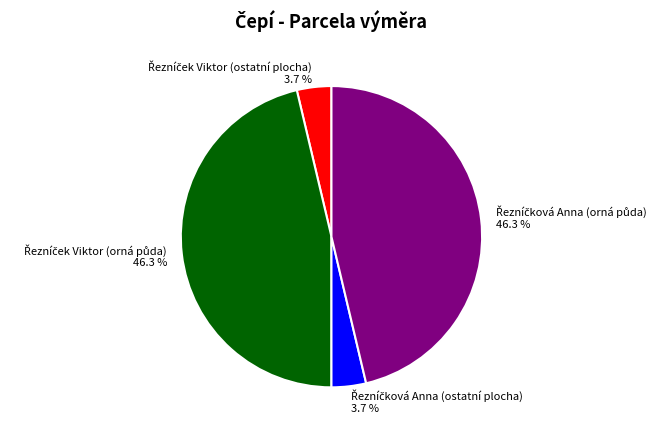

Is there any slice that represents more than half of the pie?

No